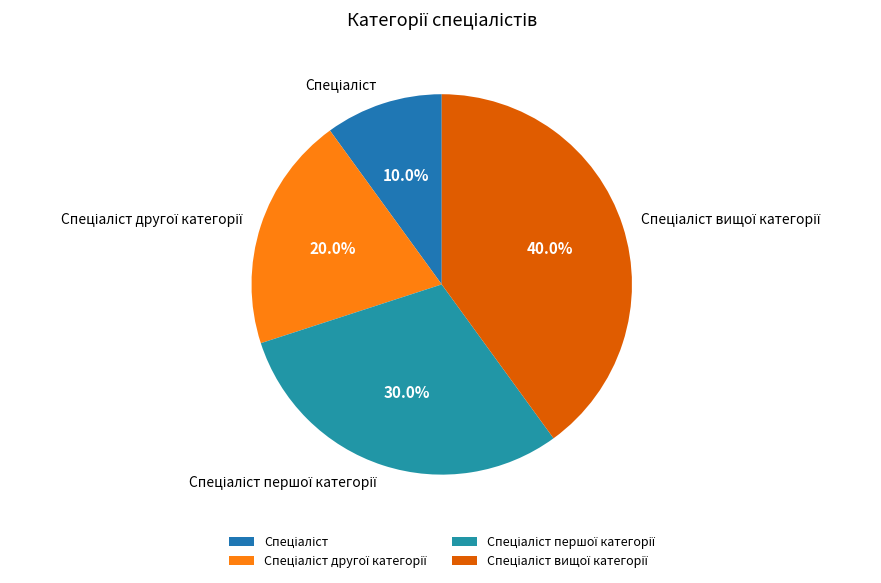

How many segments does this pie chart have?

4